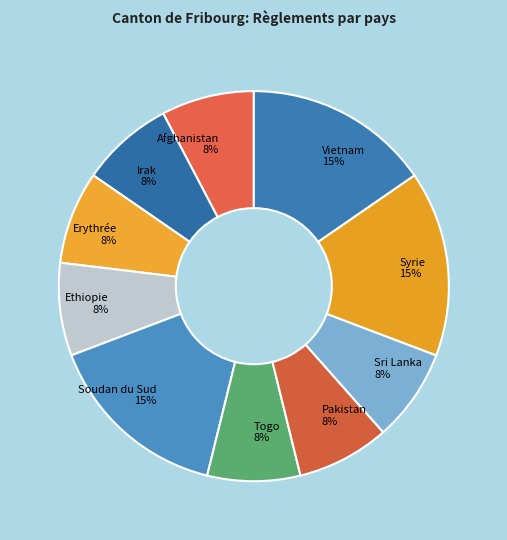

How many segments does this pie chart have?

10